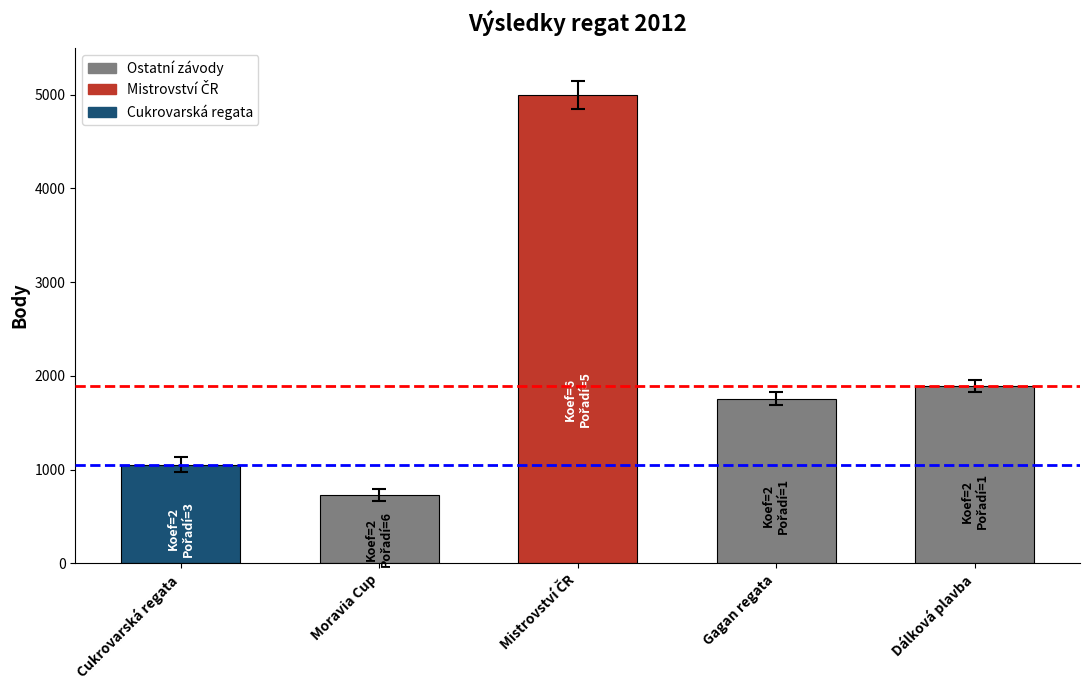

What is the sum of all values?

10432